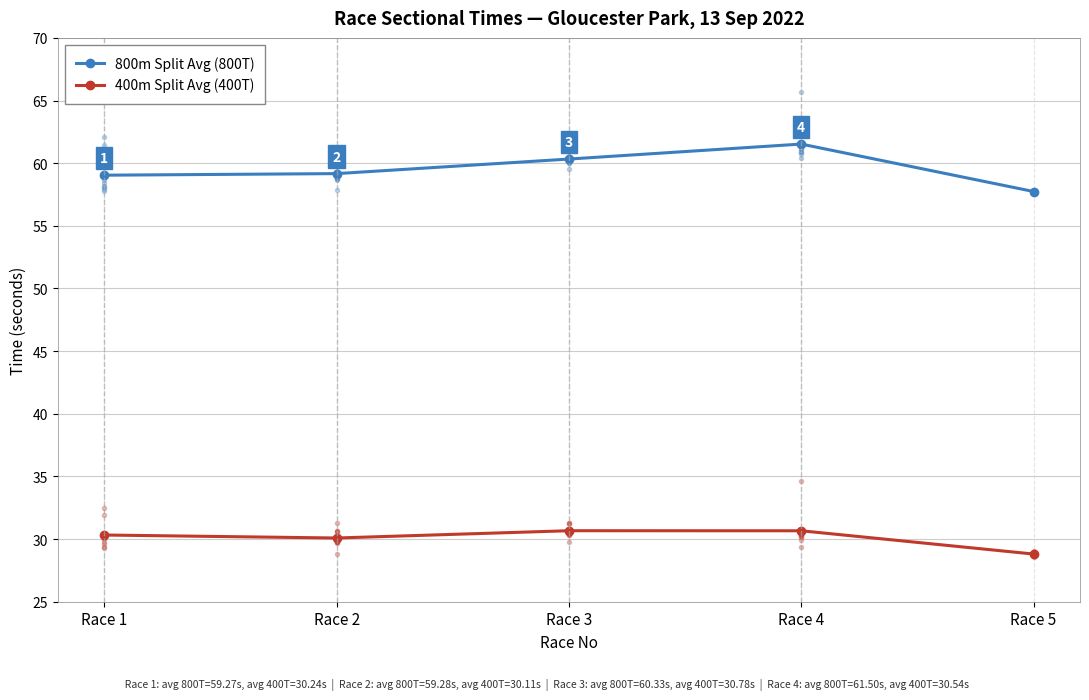

At which category does 400m Split Avg (400T) reach its first local valley?

Race 2